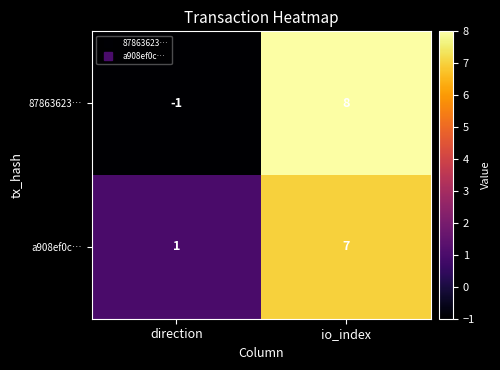

At which category does the chart reach its peak across all series?

io_index